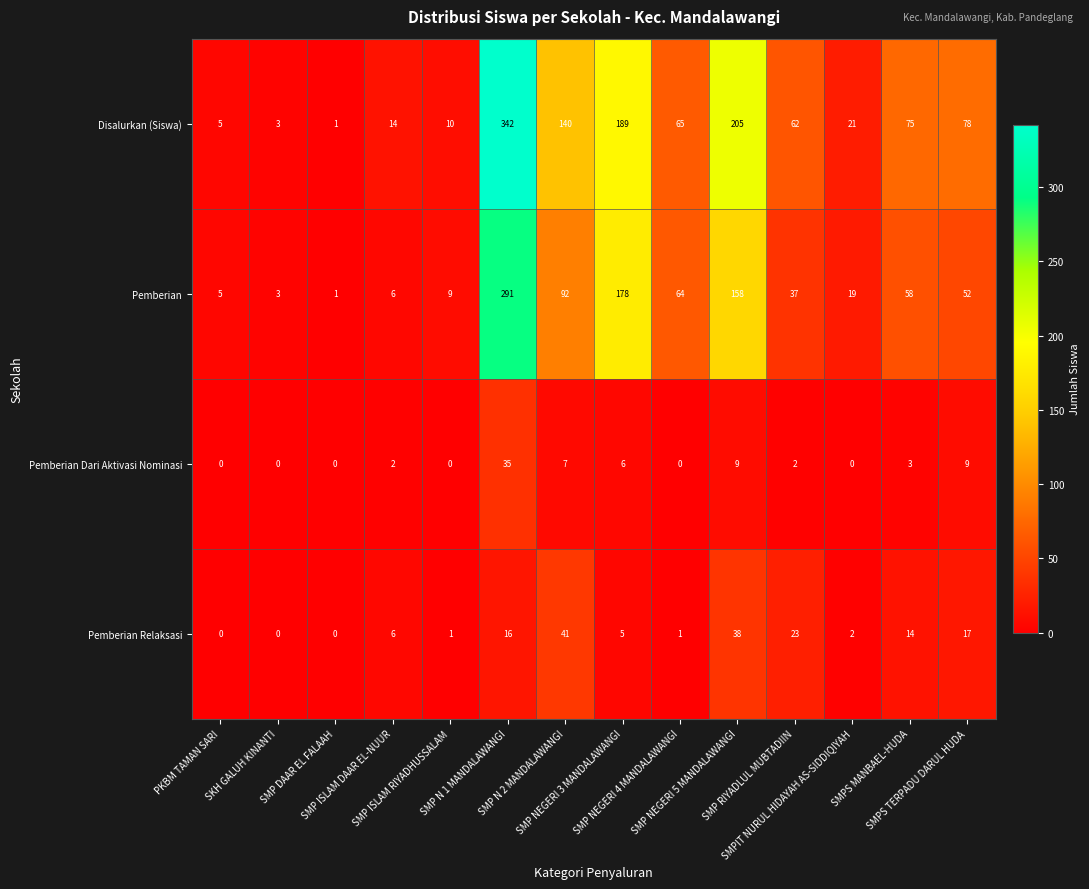

What is the sum of all Disalurkan (Siswa) values?

1210